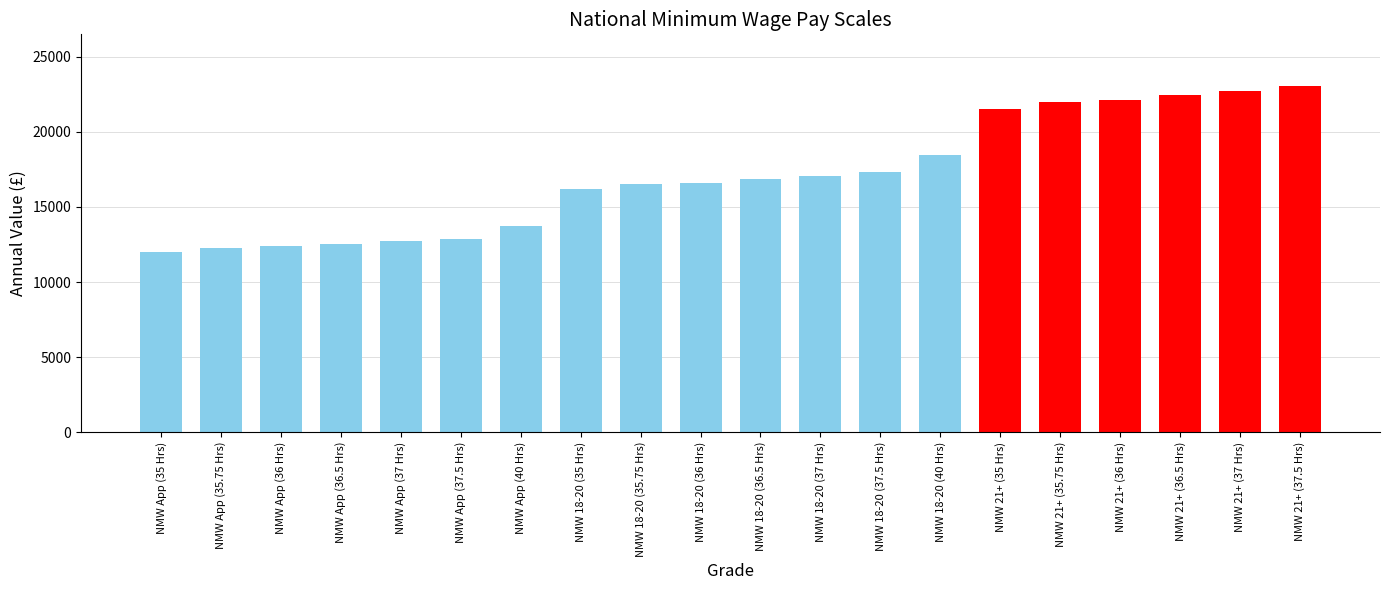

What position from the left is NMW 18-20 (35.75 Hrs)?

9